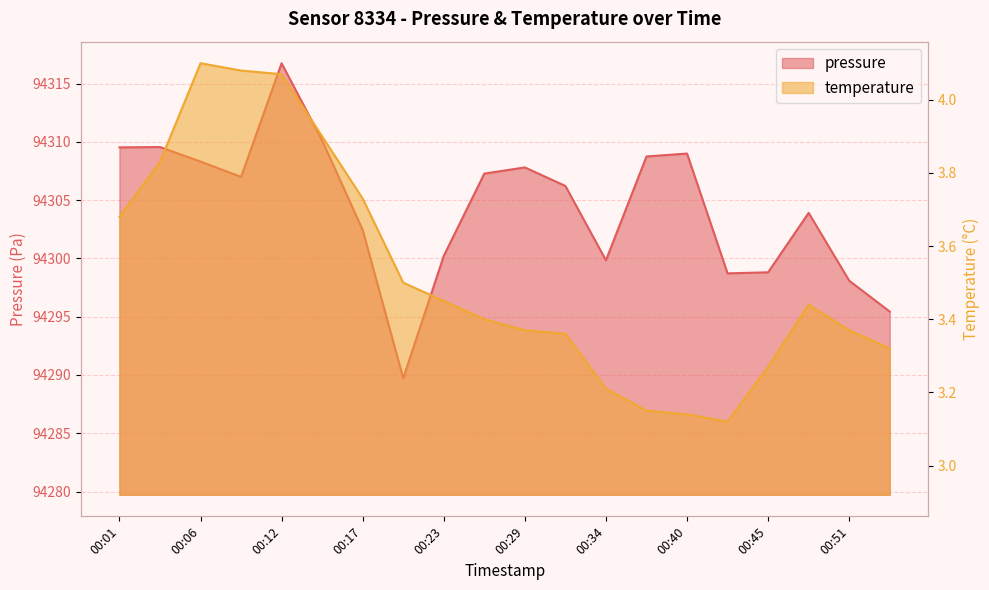

What is the value of the temperature point at the 9th from the left?

3.5